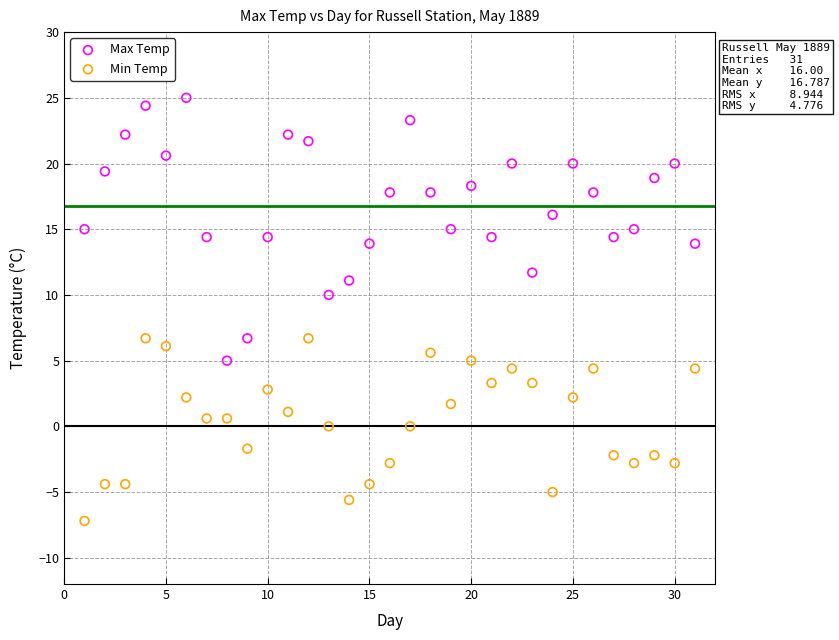

Across all data points, what is the range of Y values (max minus min)?

32.2